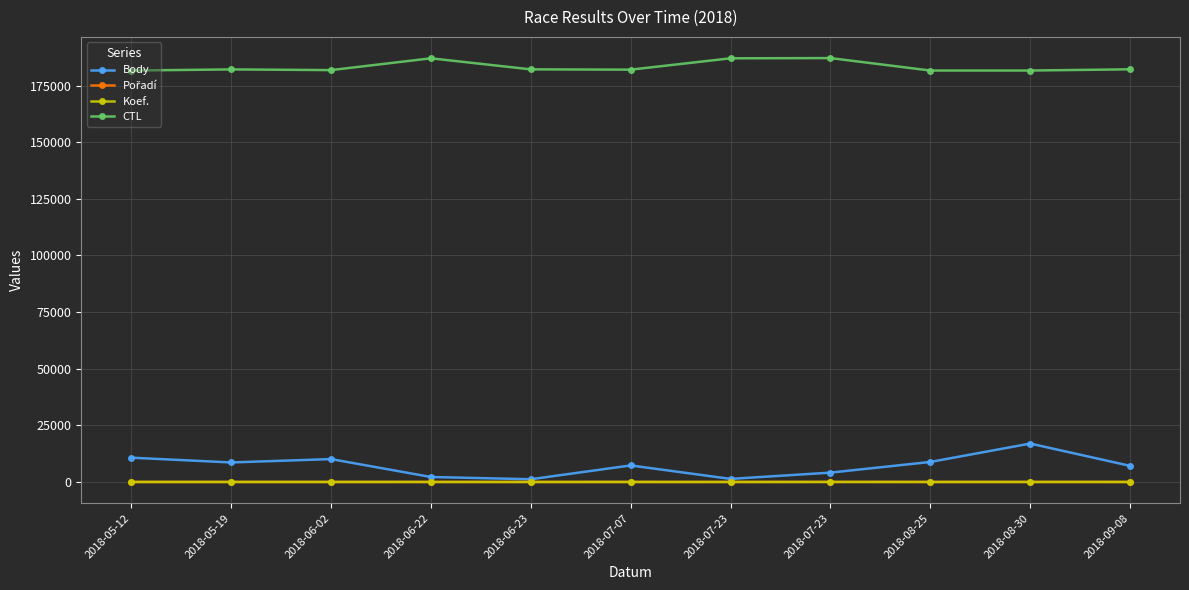

Where does the Koef. series first go above 7?

2018-07-23